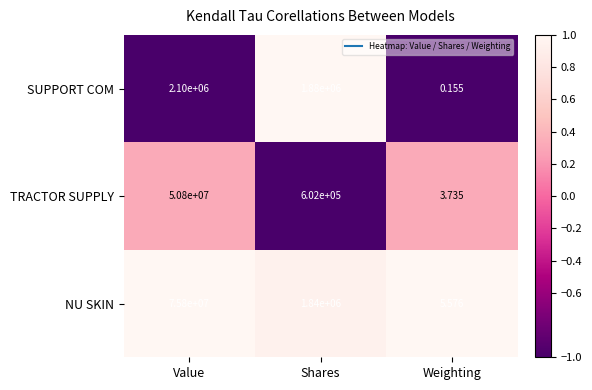

Between Value and Weighting, which series saw the biggest shift?

NU SKIN